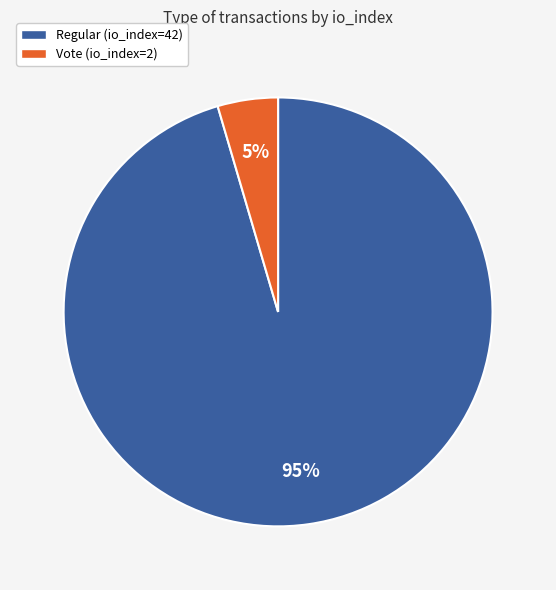

Count the number of slices in the pie.

2